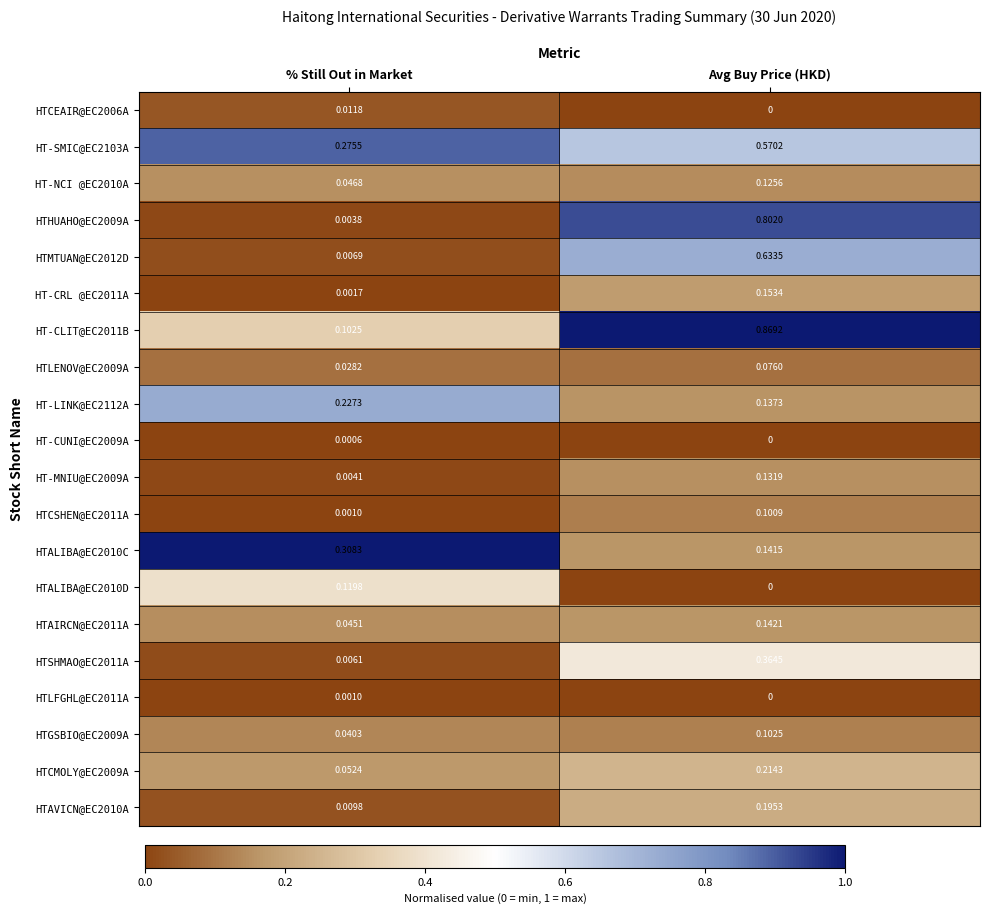

List the labels in order of HTCEAIR@EC2006A value, smallest first.

Avg Buy Price (HKD), % Still Out in Market